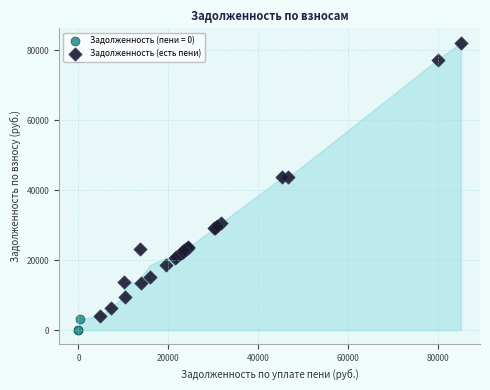

Which series contains the highest Y value?

Задолженность (есть пени)